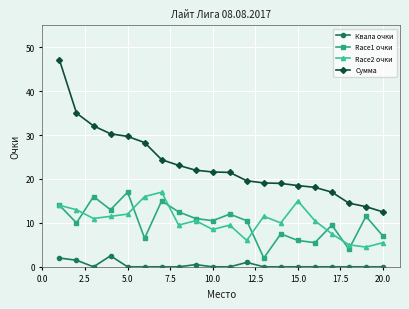

True or false: Сумма and Race2 очки cross at least once.

False